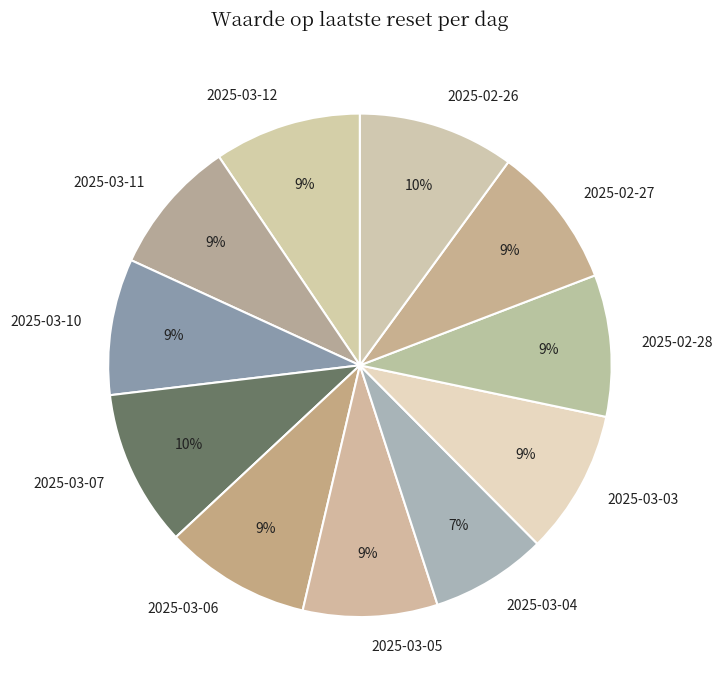

Approximately how many times larger is the value at 2025-03-03 compared to 2025-03-06?

1.0